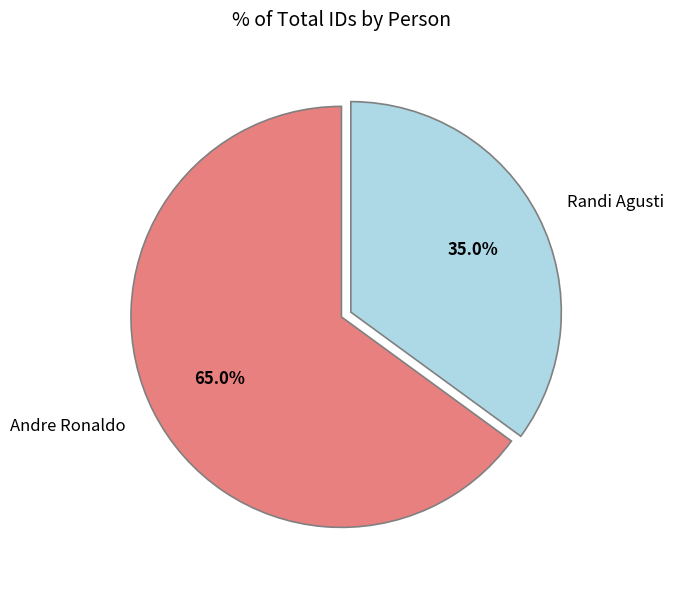

Is the sum of Randi Agusti and Andre Ronaldo greater than half?

Yes